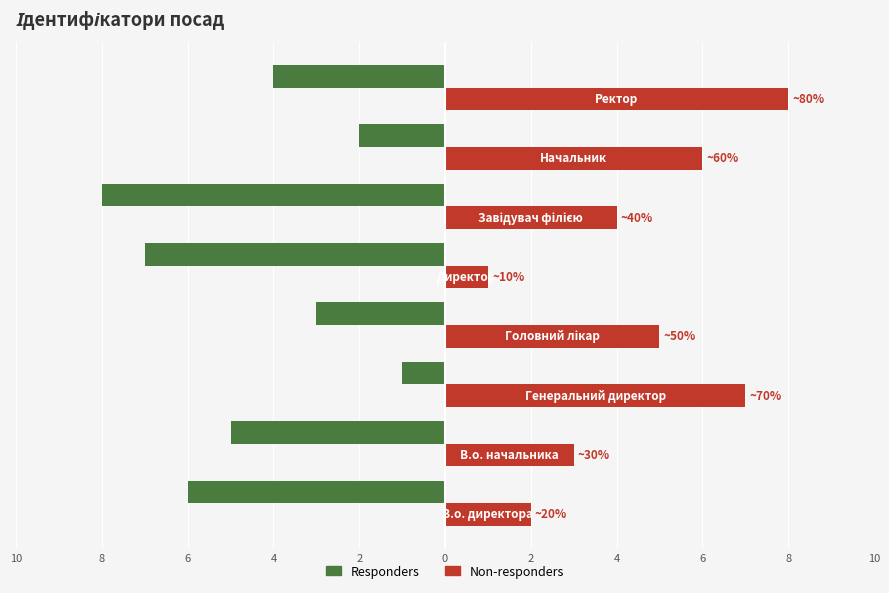

What is the difference between the maximum and minimum values in the Responders series?

7